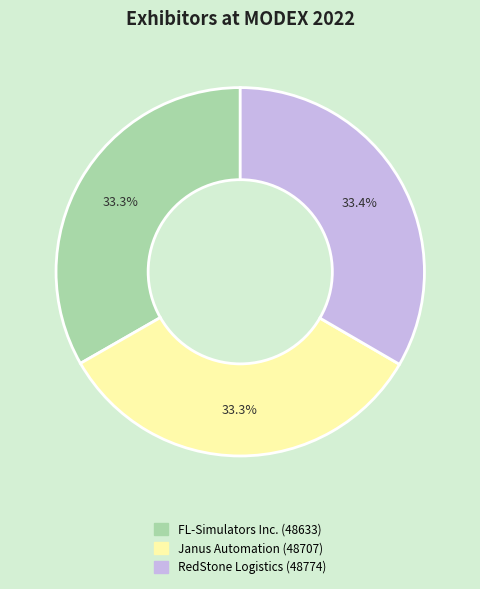

Does any single category account for the majority?

No